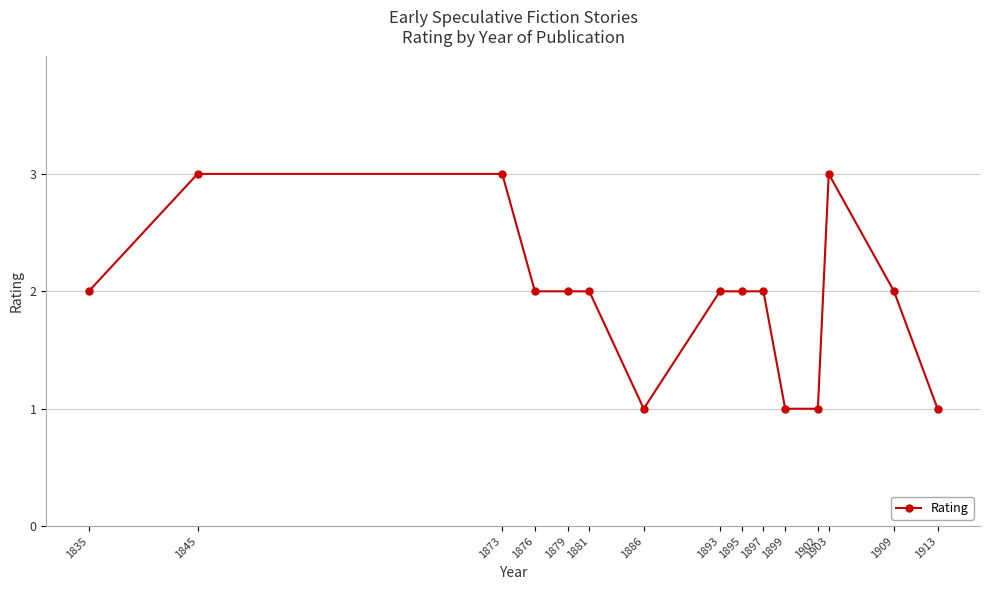

What is the sum of the values at 1902 and 1873?

4